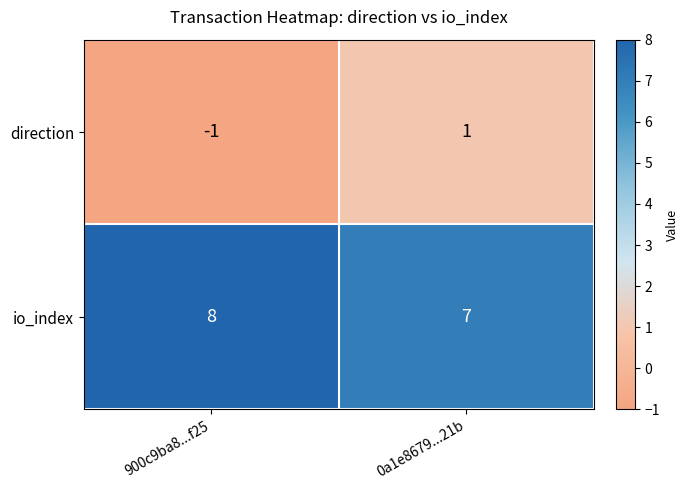

At which label does io_index reach its minimum?

0a1e8679...21b